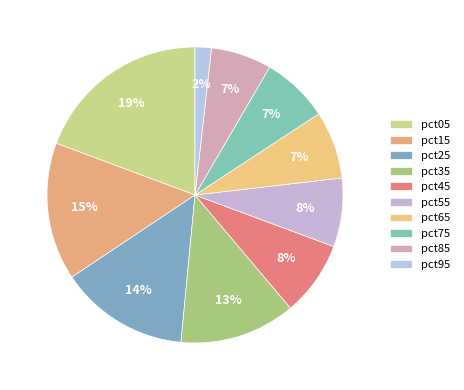

How many segments does this pie chart have?

10